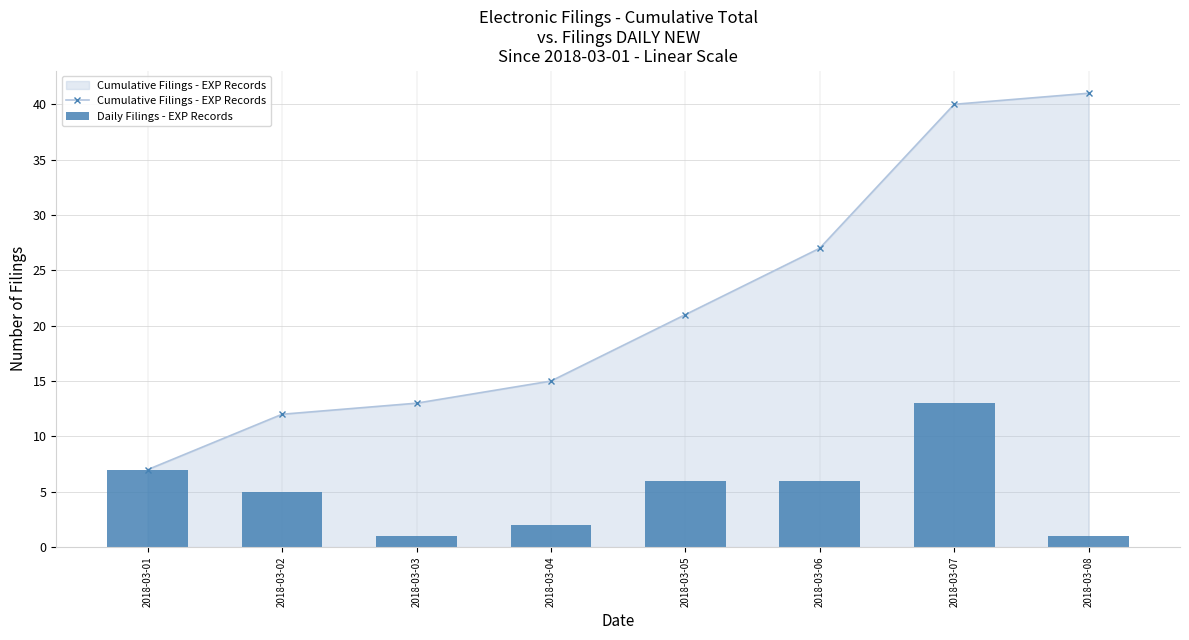

List the labels in order of Cumulative Filings - EXP Records value, largest first.

2018-03-08, 2018-03-07, 2018-03-06, 2018-03-05, 2018-03-04, 2018-03-03, 2018-03-02, 2018-03-01